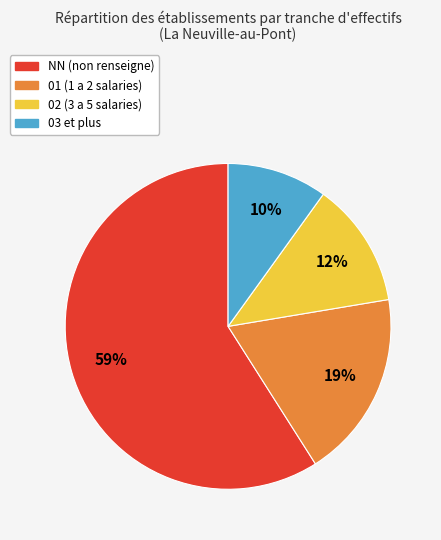

Does any single category account for the majority?

Yes